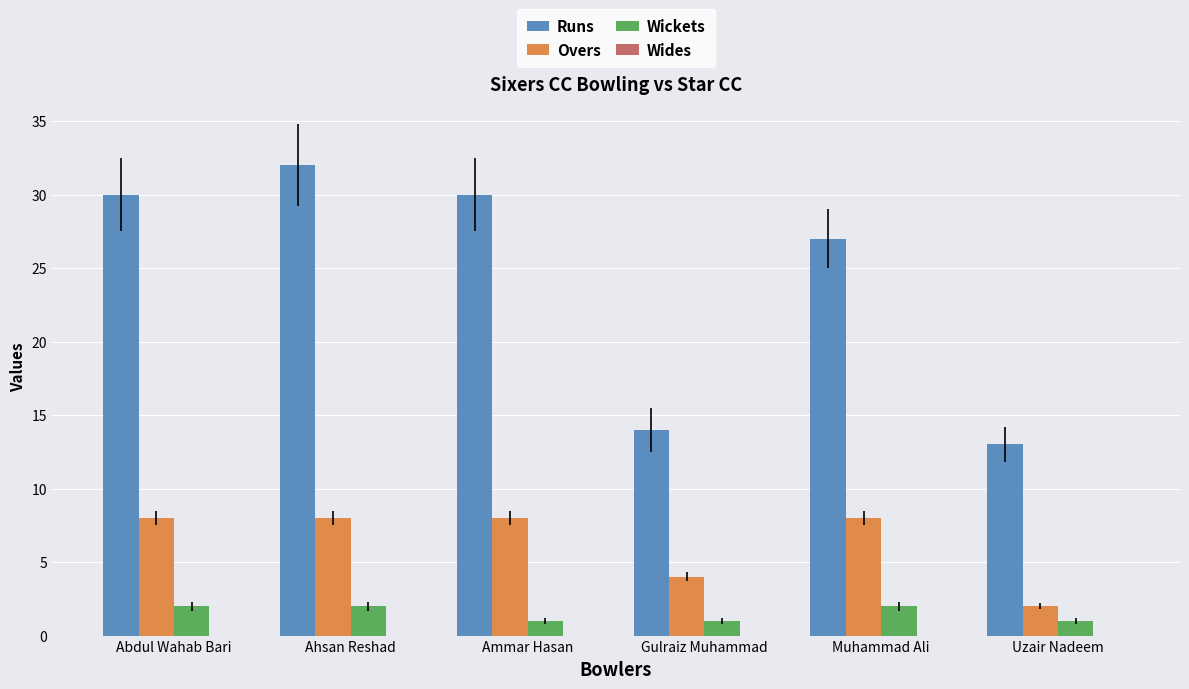

Between Abdul Wahab Bari and Uzair Nadeem, which series saw the biggest shift?

Runs